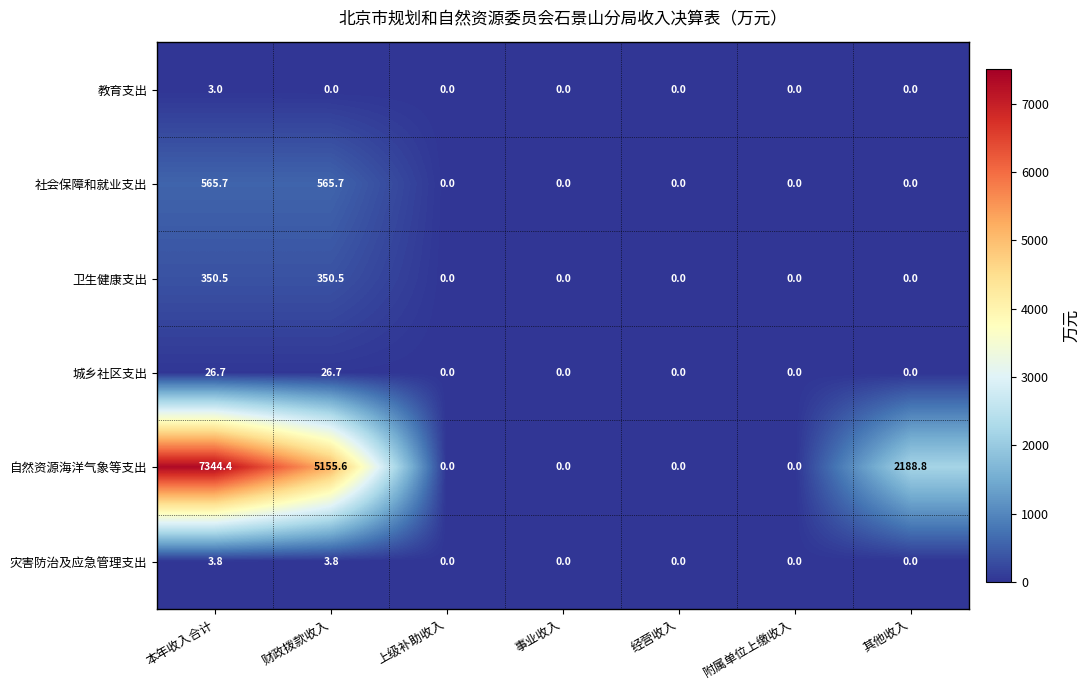

Between 财政拨款收入 and 其他收入, which series saw the biggest shift?

自然资源海洋气象等支出